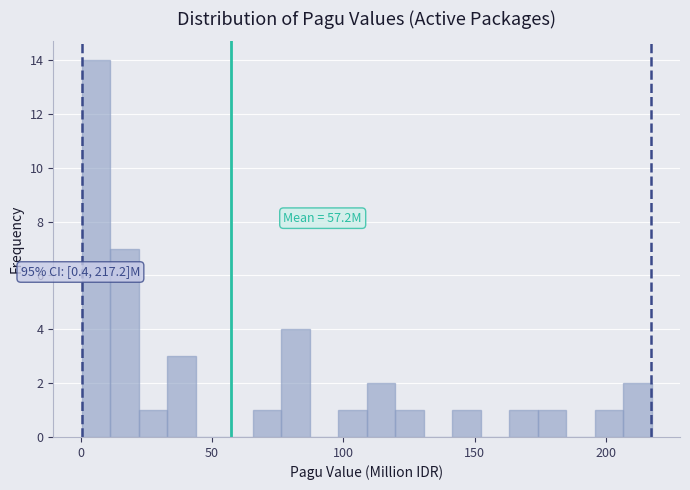

Read against the x-axis, roughly where is the centre of the tallest bar?

5